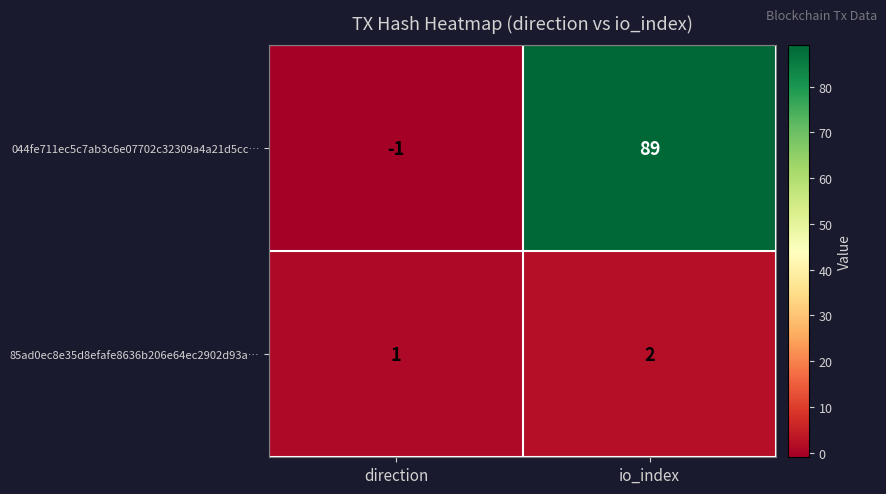

Reading right to left, extract all data points from this chart.

044fe711ec5c7ab3c6e07702c32309a4a21d5cc…: 89	-1
85ad0ec8e35d8efafe8636b206e64ec2902d93a…: 2	1